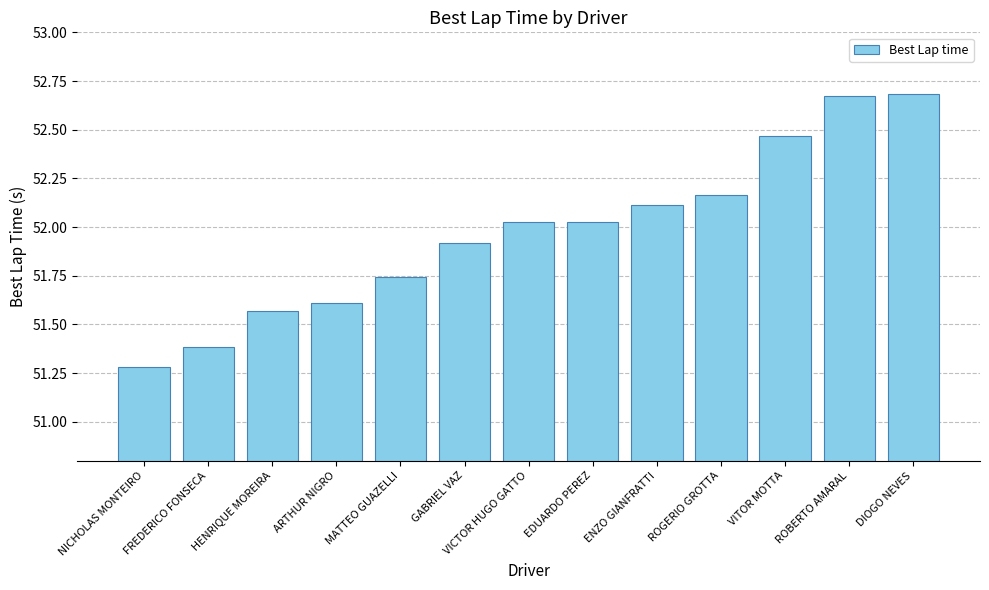

What is the ratio of the value at ARTHUR NIGRO to the value at ENZO GIANFRATTI?

1.0